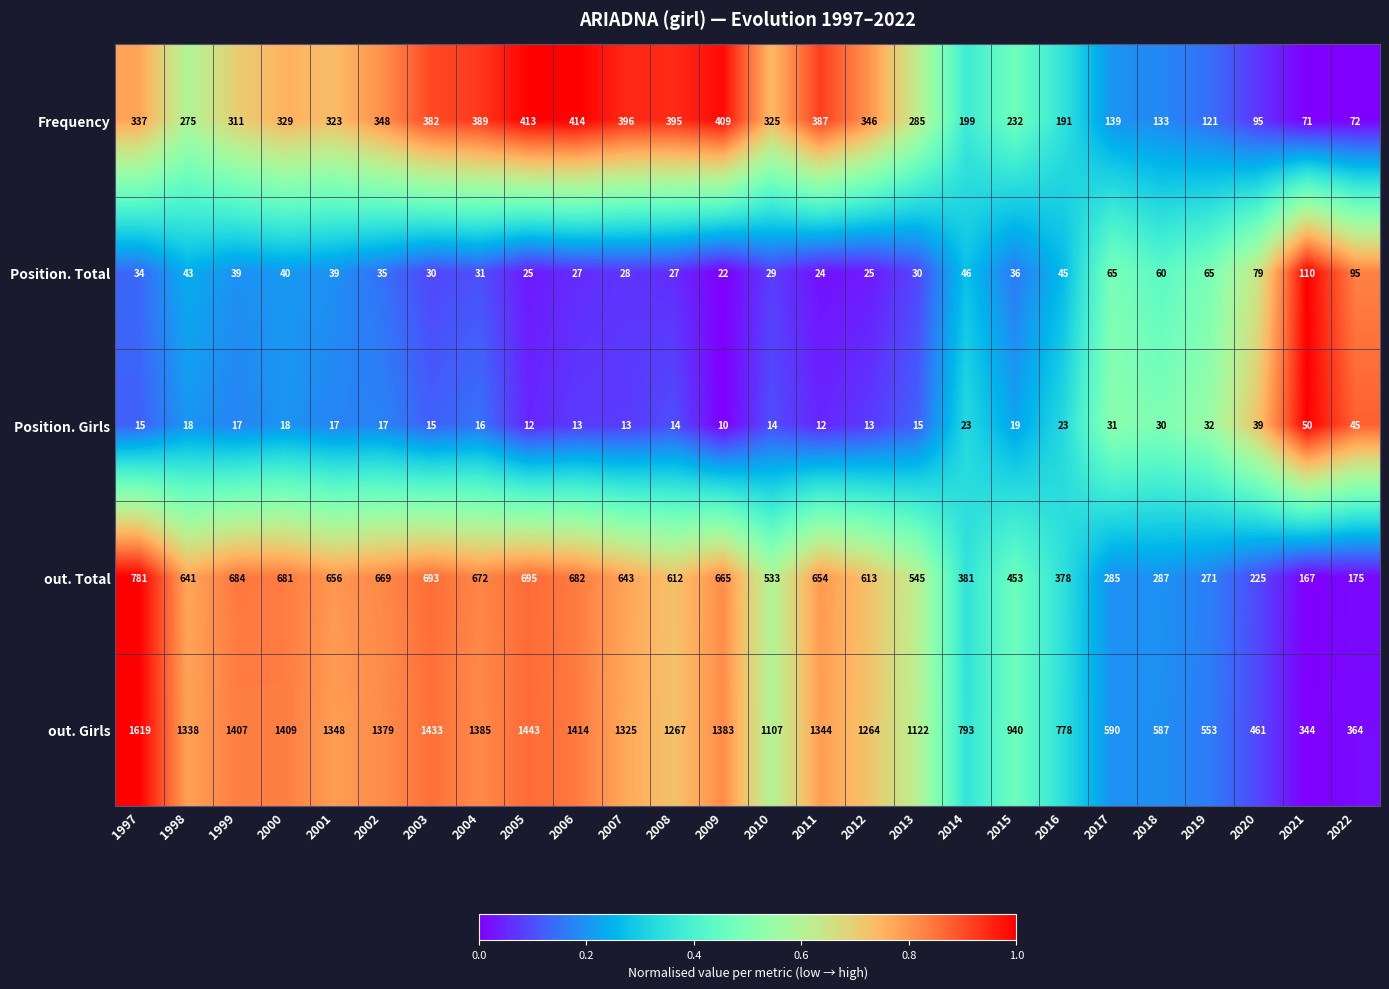

The out. Girls series shows 286 at 2015. True or false?

False